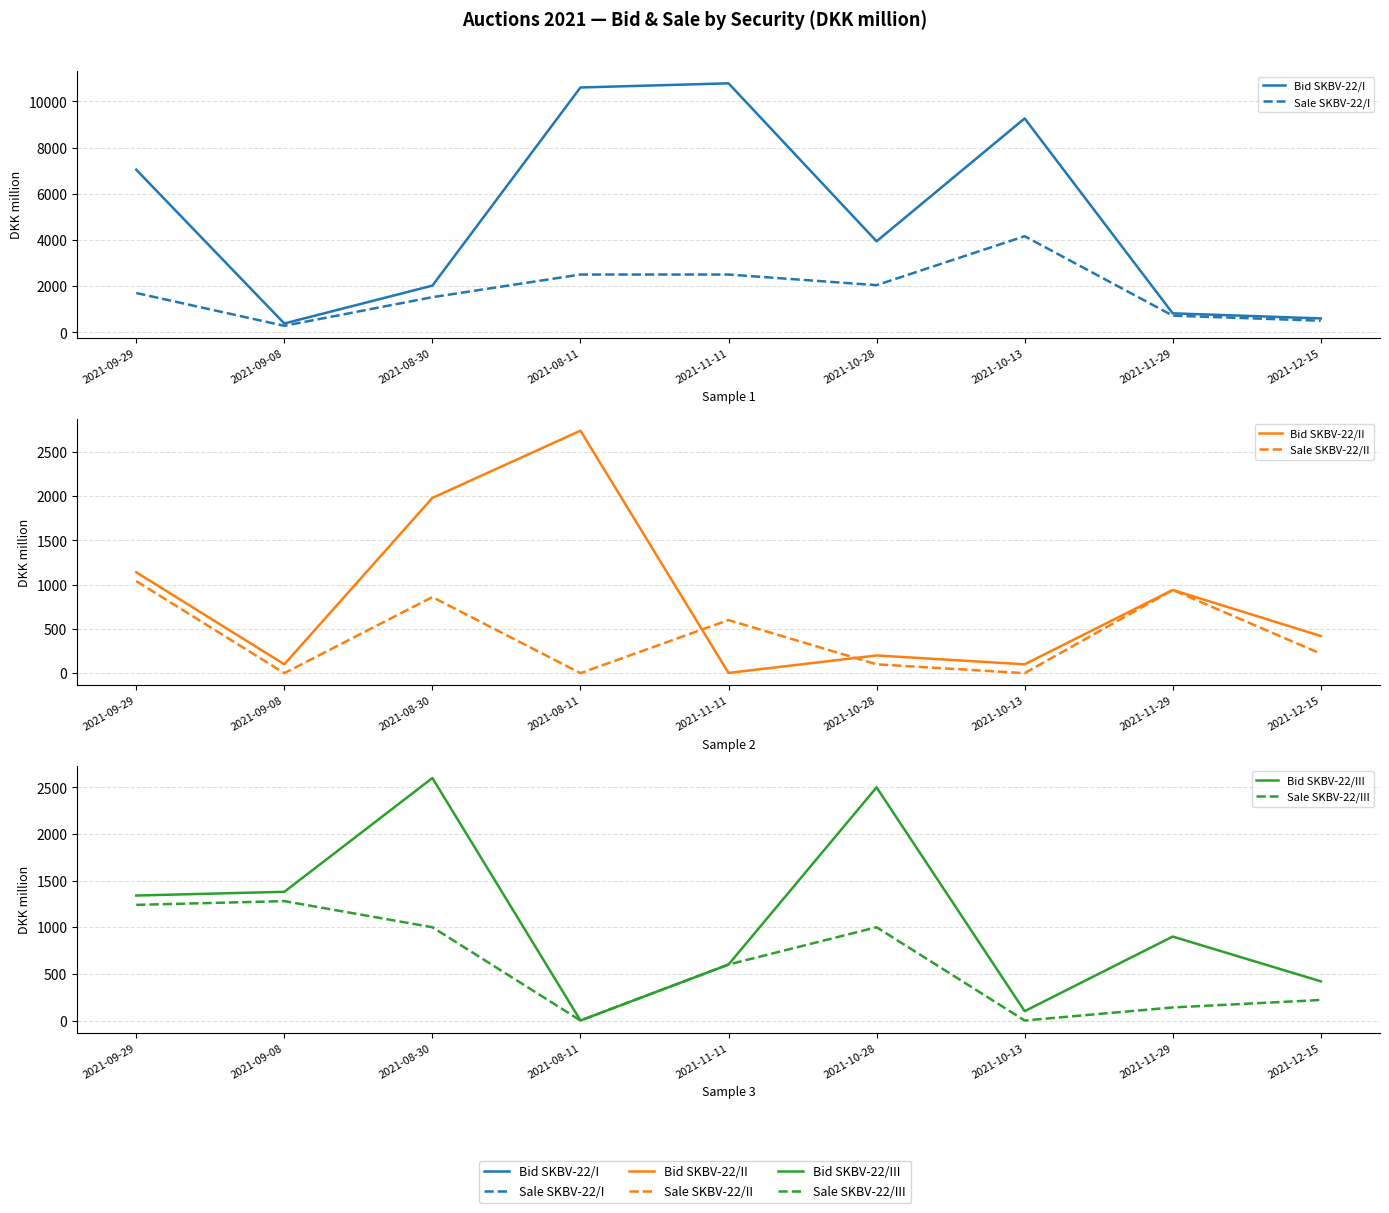

How many interior local valleys does the Bid SKBV-22/II series have?

3